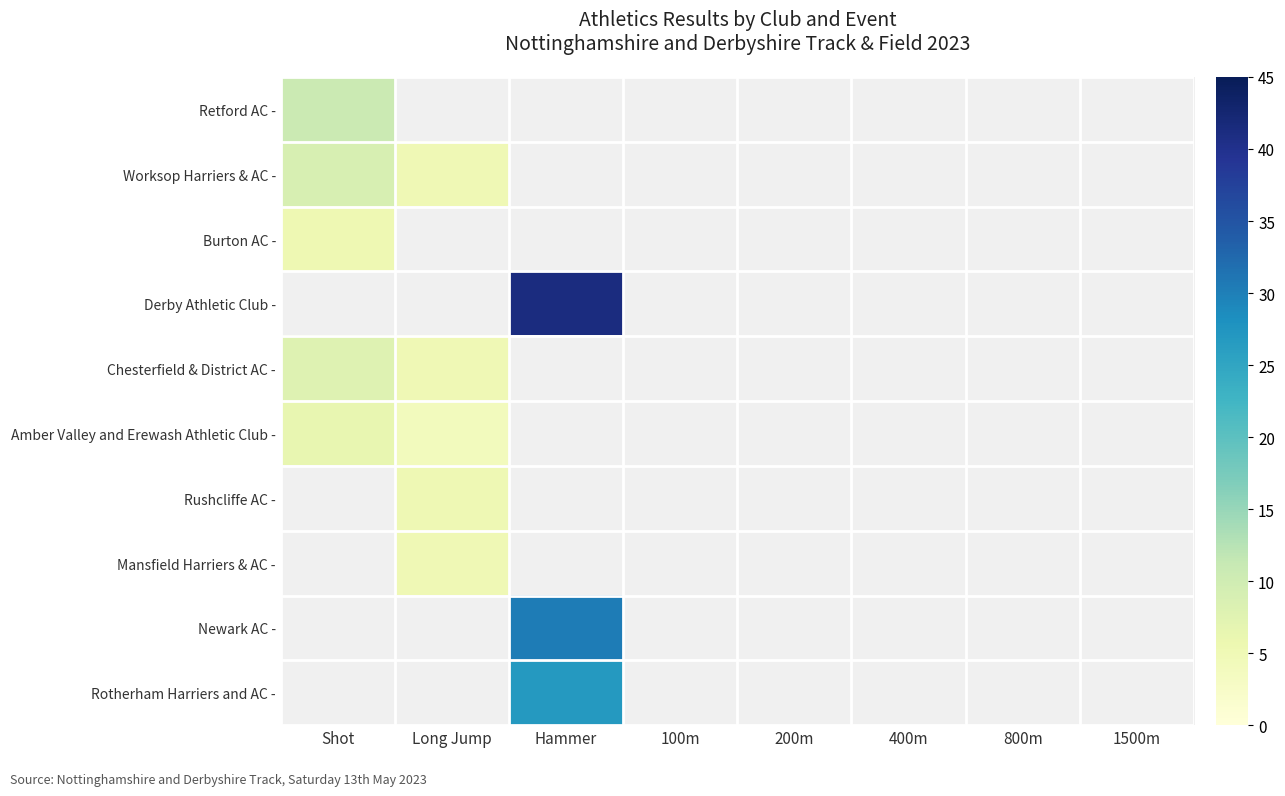

At how many categories does at least one series exceed 11?

1